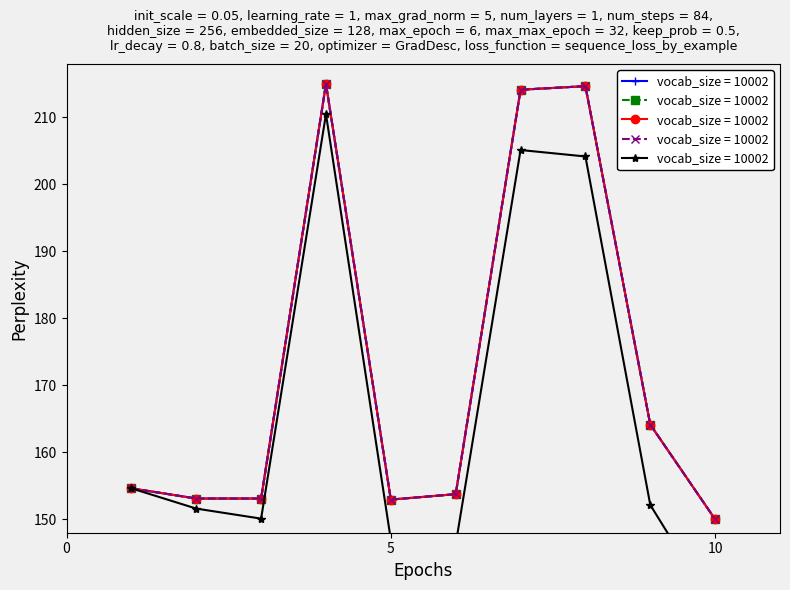

What is the sum of all Key_series4 values?

1725.5